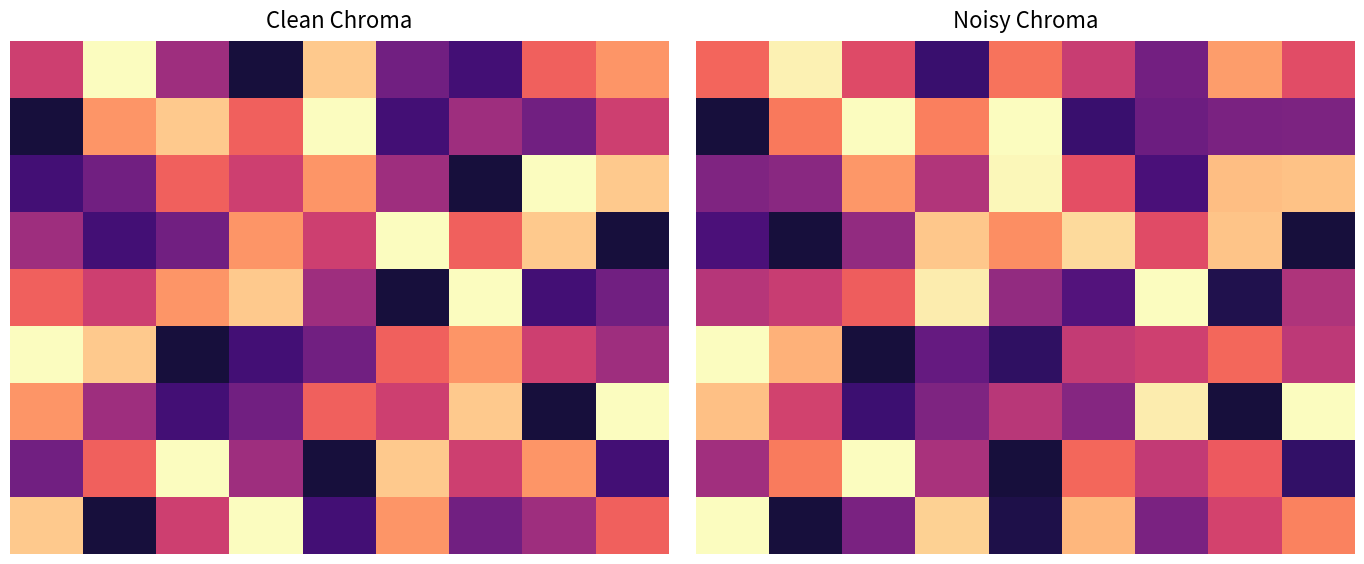

What is the difference between the second highest and minimum values in the 0 series?

5.4